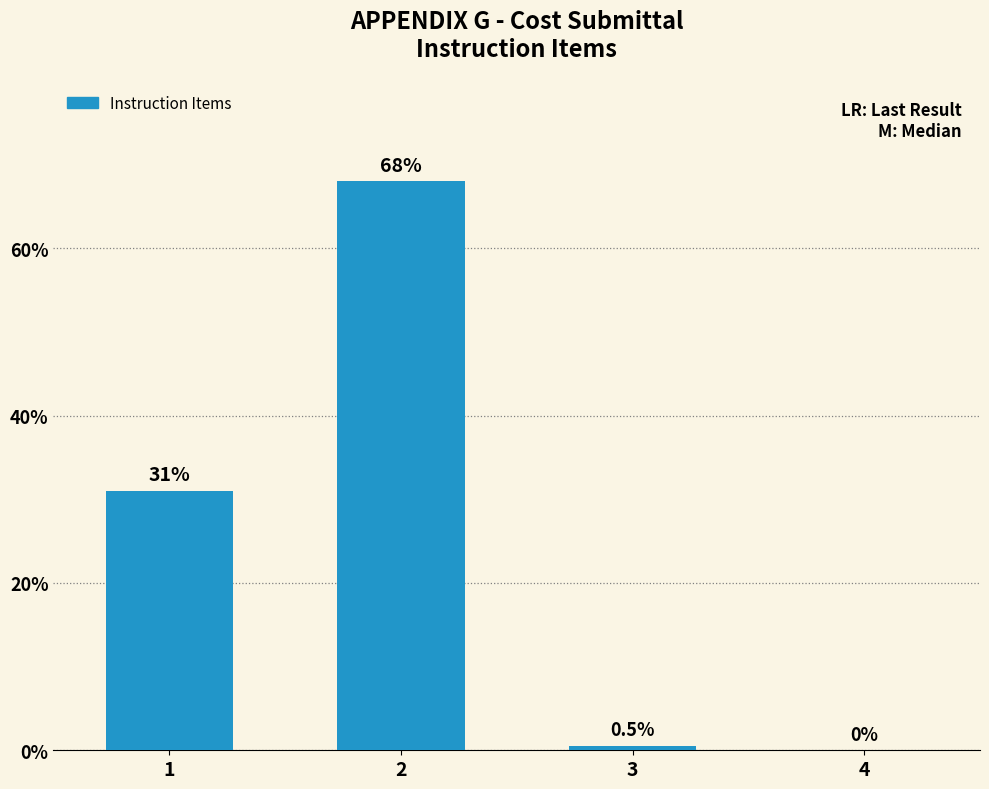

Reading left to right, extract all data points from this chart.

1=31.0	2=68.0	3=0.5	4=0.0